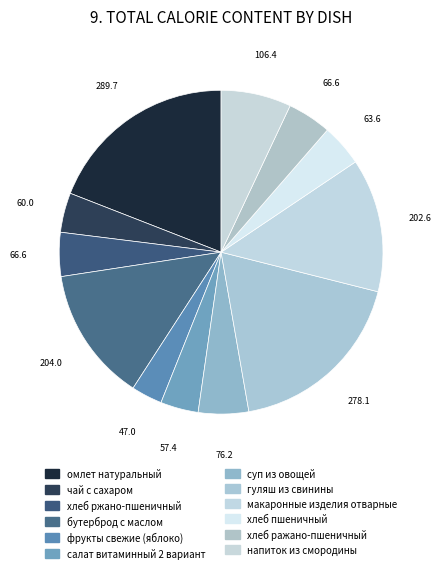

Is there a majority slice in this chart?

No